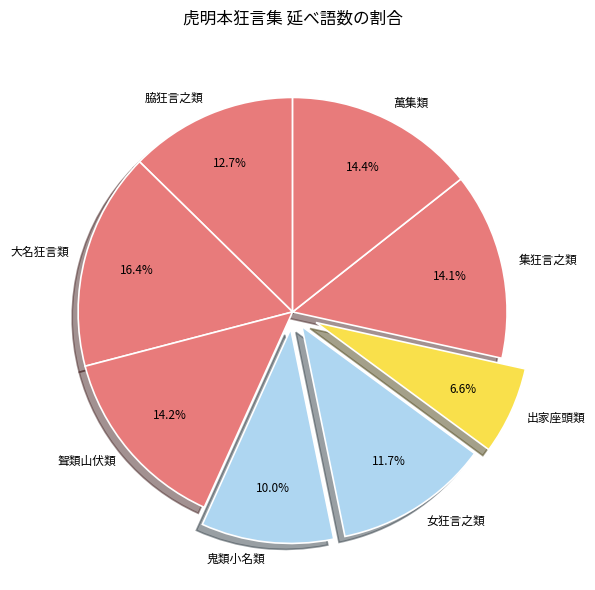

To the nearest percent, what is the average slice percentage?

12%